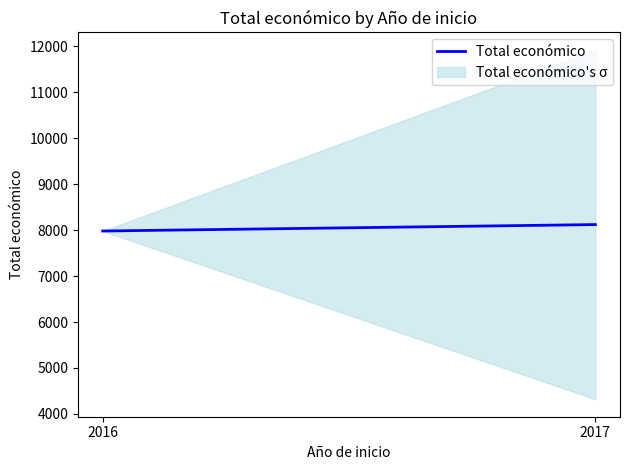

At which label is the value closest to 8050?

2016